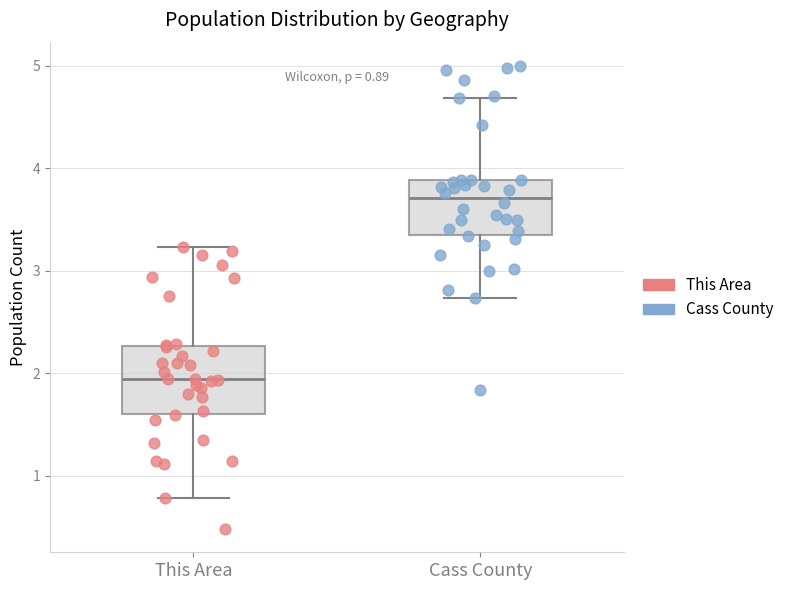

Comparing the boxes themselves (not the whiskers), which one is the tallest?

This Area